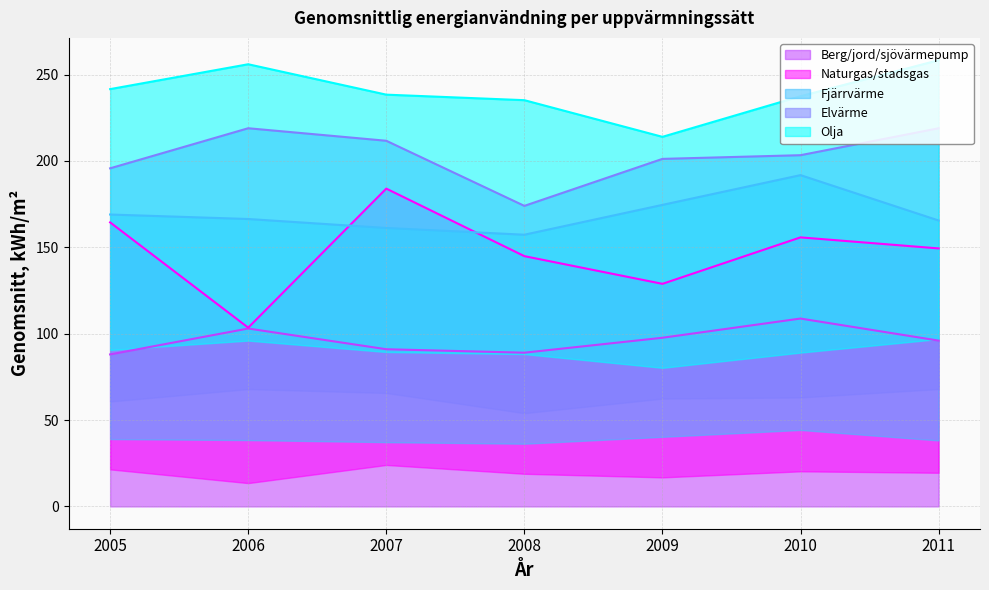

True or false: Berg/jord/sjövärmepump and Fjärrvärme intersect in this chart.

False